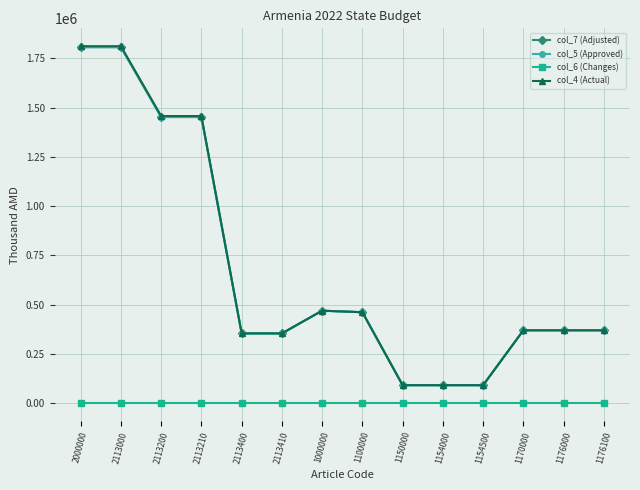

Reading right to left, what are all the values shown in this chart?

col_7 (Adjusted): 1176100=370257.7	1176000=370257.7	1170000=370257.7	1154500=91729.6	1154000=91729.6	1150000=91729.6	1100000=461987.3	1000000=469692.4	2113410=354501.3	2113400=354501.3	2113210=1452336.9	2113200=1452336.9	2113000=1806838.2	2000000=1806838.2
col_5 (Approved): 1176100=370257.7	1176000=370257.7	1170000=370257.7	1154500=91729.6	1154000=91729.6	1150000=91729.6	1100000=461987.3	1000000=469692.4	2113410=354501.3	2113400=354501.3	2113210=1452336.9	2113200=1452336.9	2113000=1806838.2	2000000=1806838.2
col_6 (Changes): 1176100=0.0	1176000=0.0	1170000=0.0	1154500=0.0	1154000=0.0	1150000=0.0	1100000=0.0	1000000=0.0	2113410=0.0	2113400=0.0	2113210=0.0	2113200=0.0	2113000=0.0	2000000=0.0
col_4 (Actual): 1176100=370257.7	1176000=370257.7	1170000=370257.7	1154500=91729.6	1154000=91729.6	1150000=91729.6	1100000=461987.3	1000000=469692.4	2113410=354501.3	2113400=354501.3	2113210=1457290.4	2113200=1457290.4	2113000=1811791.7	2000000=1811791.7